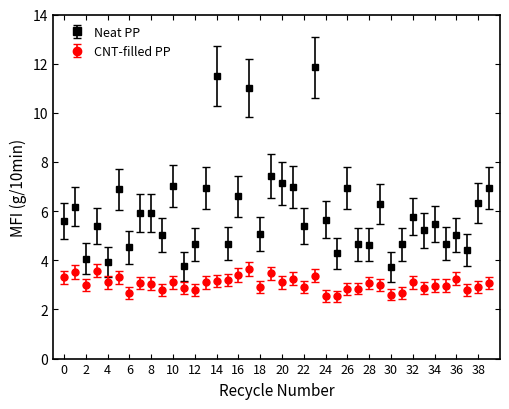

Which series has the largest range (max minus min)?

Neat PP